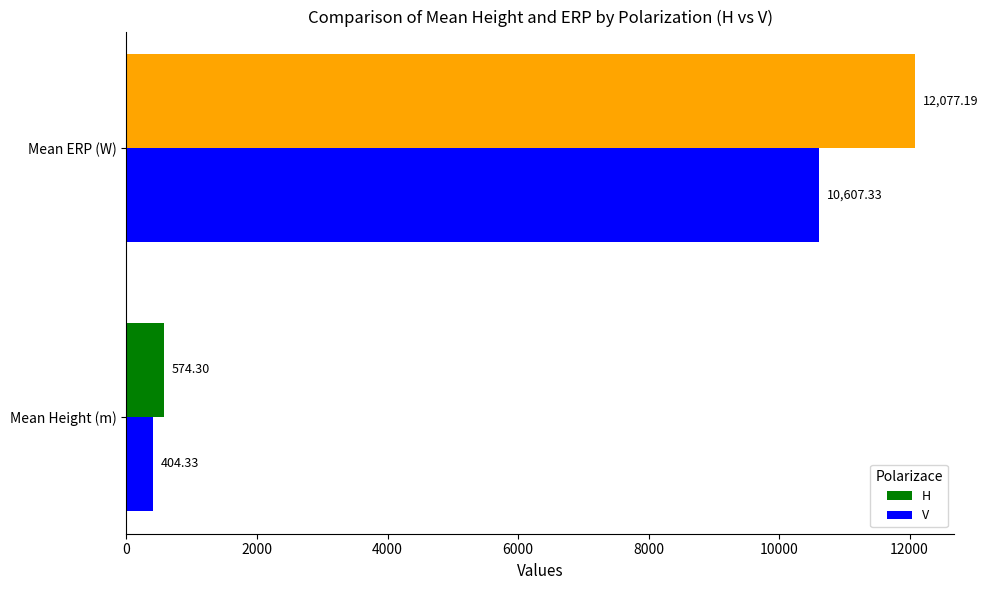

Which series has the largest range (max minus min)?

H